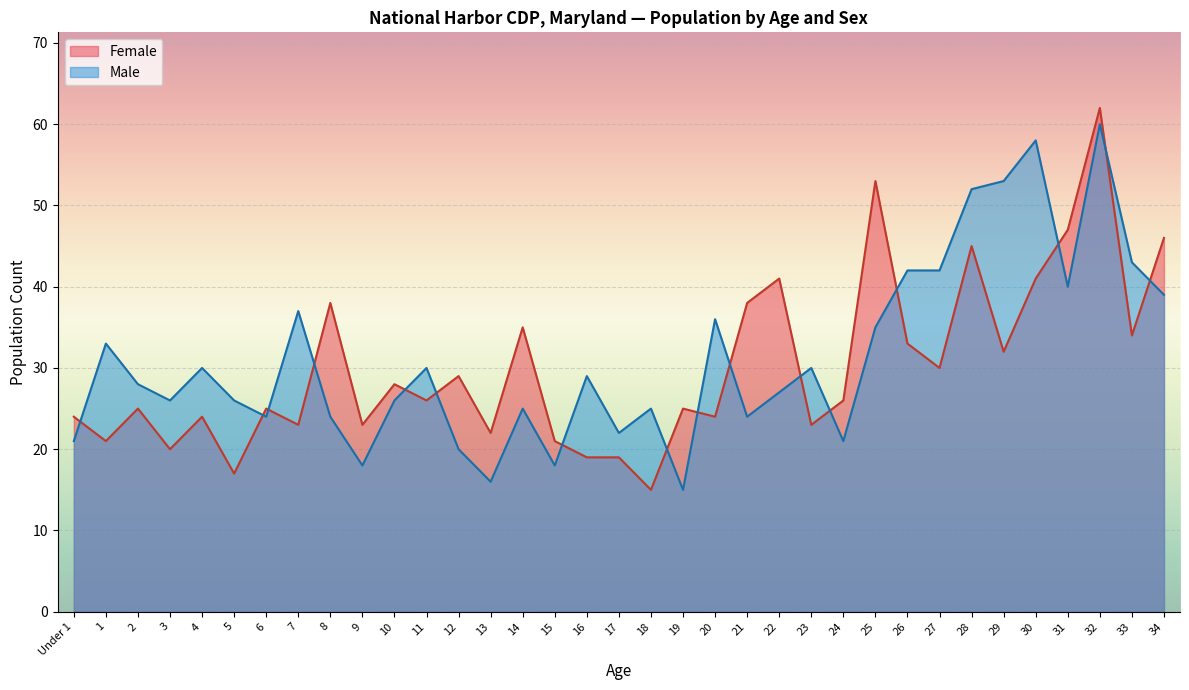

How many categories are shown in the chart?

35